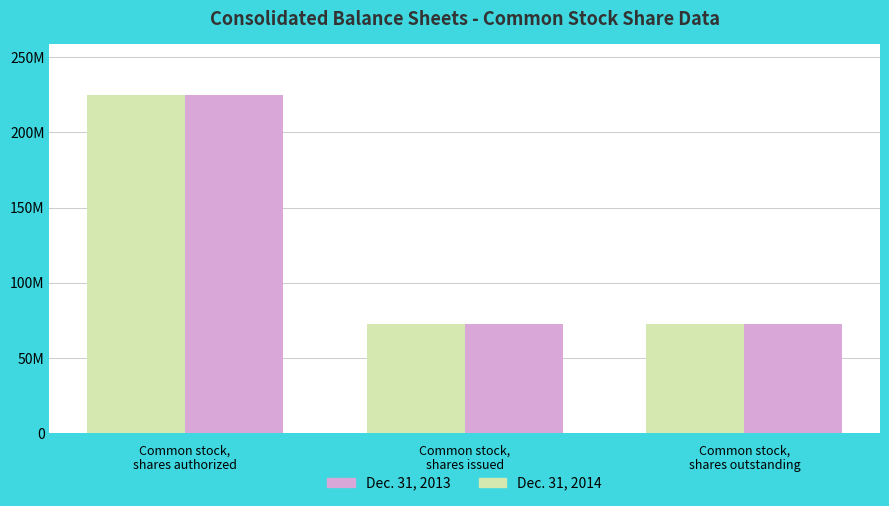

At which category is the sum across all series the highest?

Common stock,
shares authorized